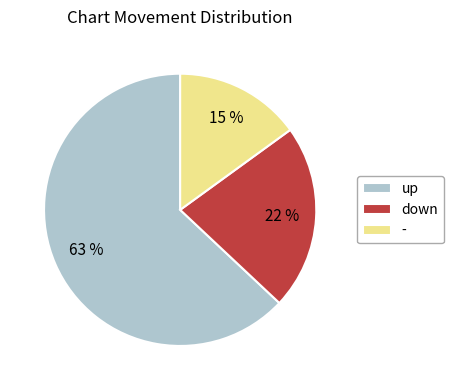

To the nearest percent, what is the difference between the up and - slice percentages?

48%